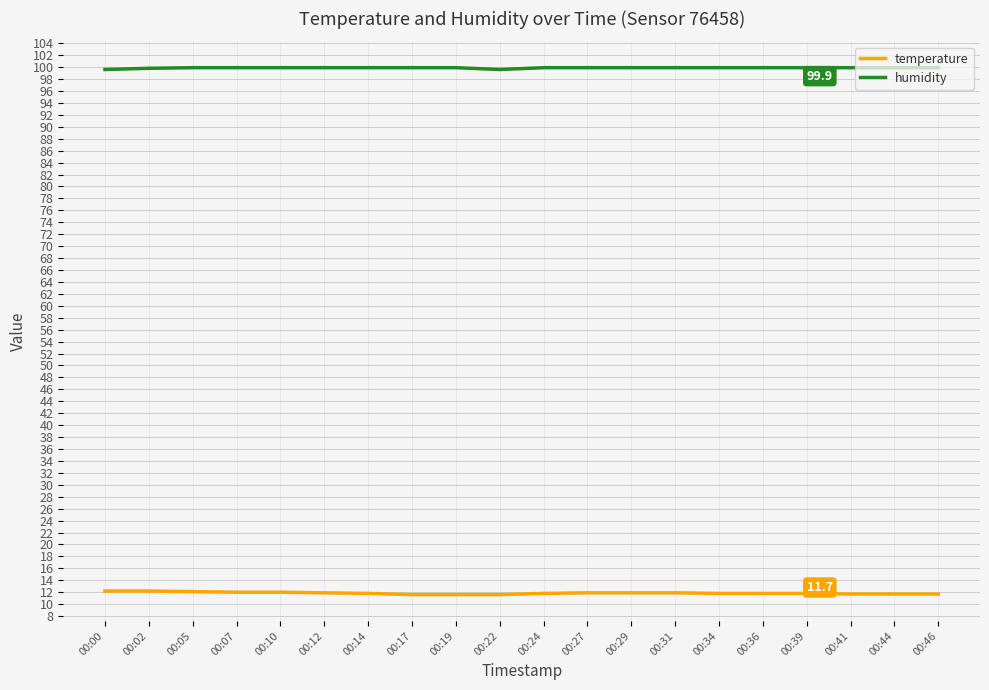

Rank the series at 00:19 from highest to lowest value.

humidity, temperature